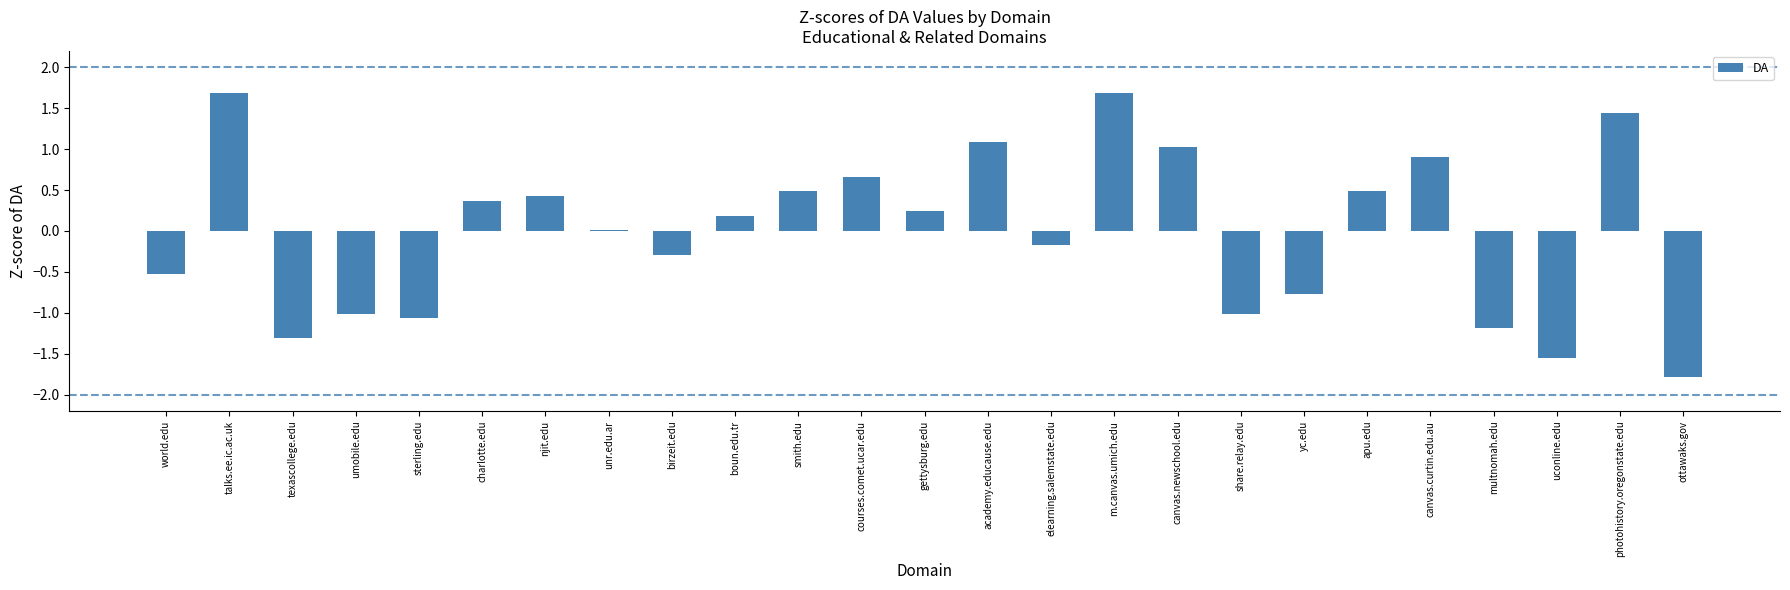

Are the bars grouped side by side (vs. stacked)?

No